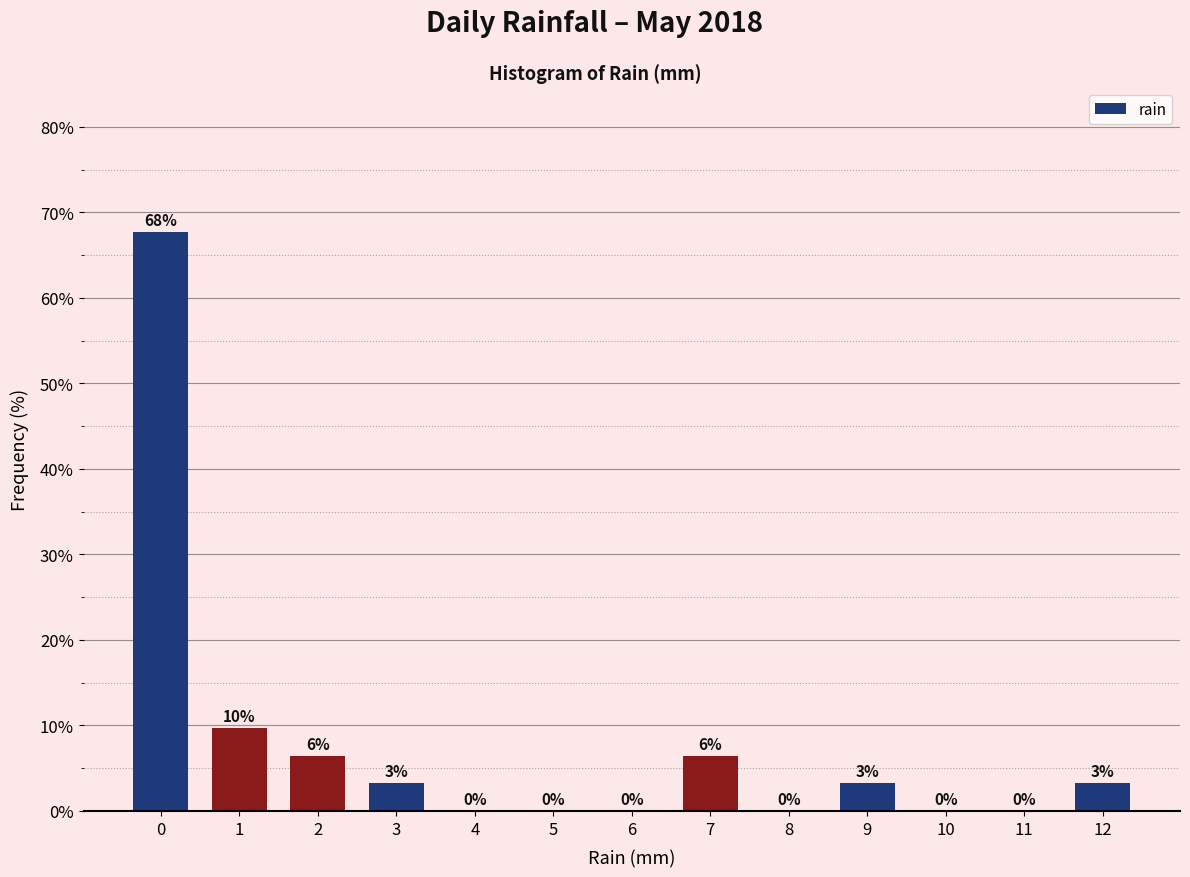

Is it true that the value at 4 is 0.0?

True